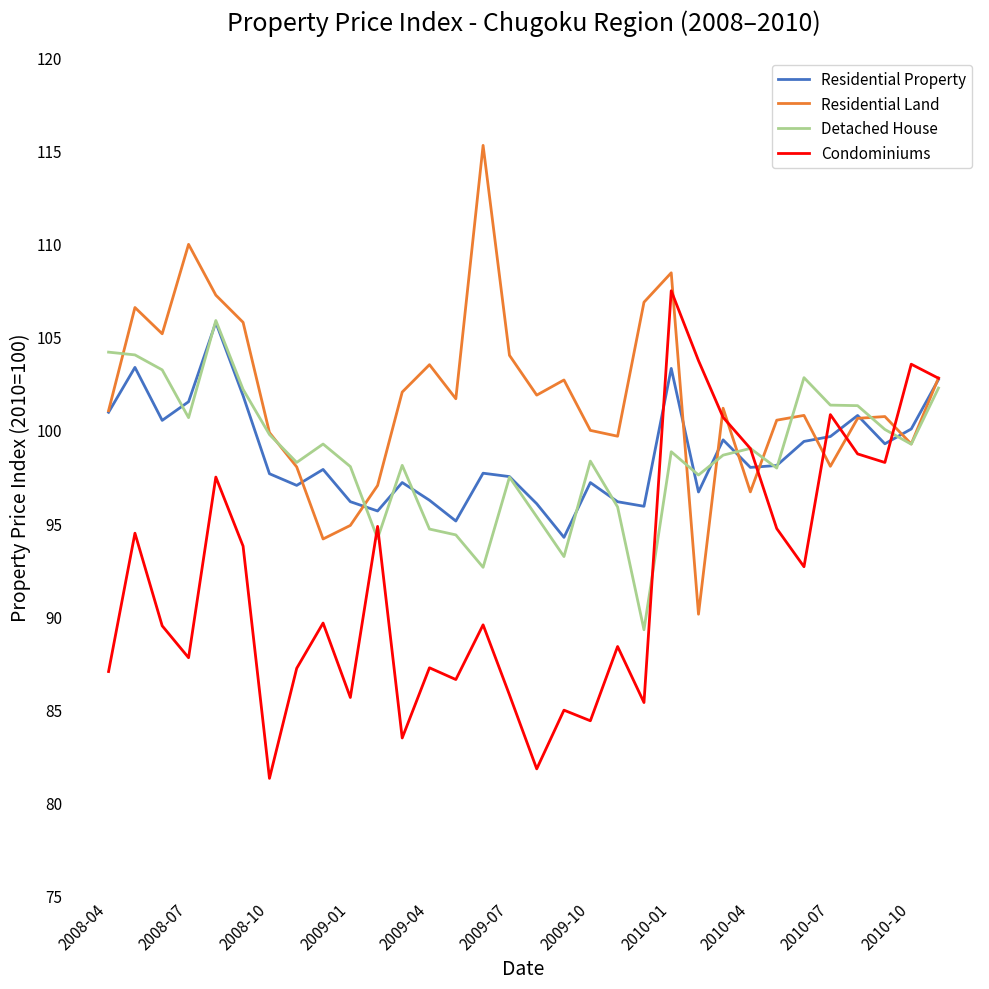

Which series has the largest total across all categories?

Residential Land